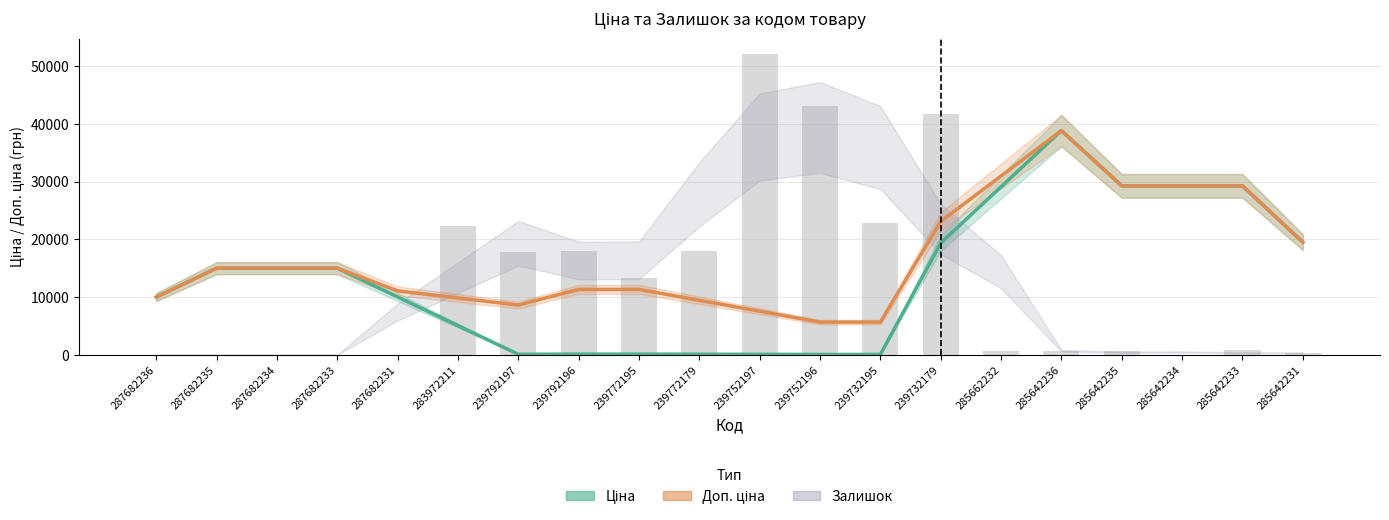

Between 239772195 and 285642233, which series saw the biggest shift?

Ціна